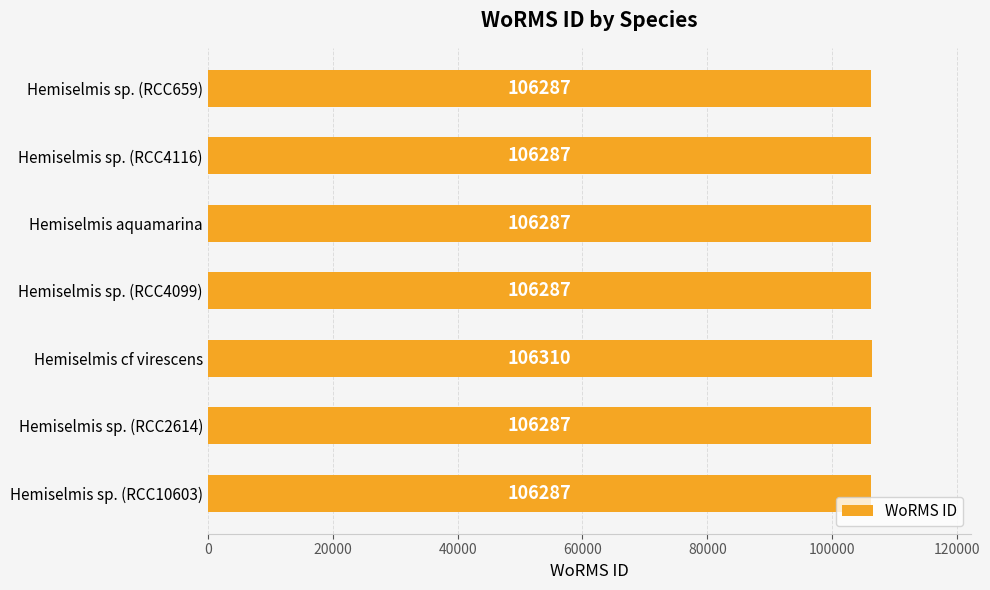

What is the smallest value displayed?

106287